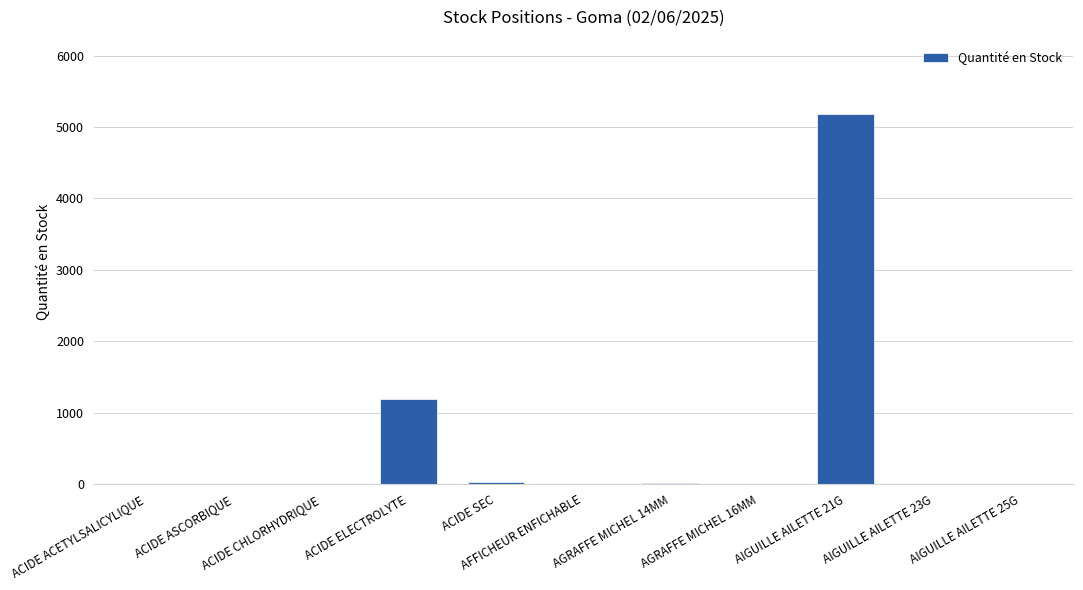

What is the sum of all values?

6431.9